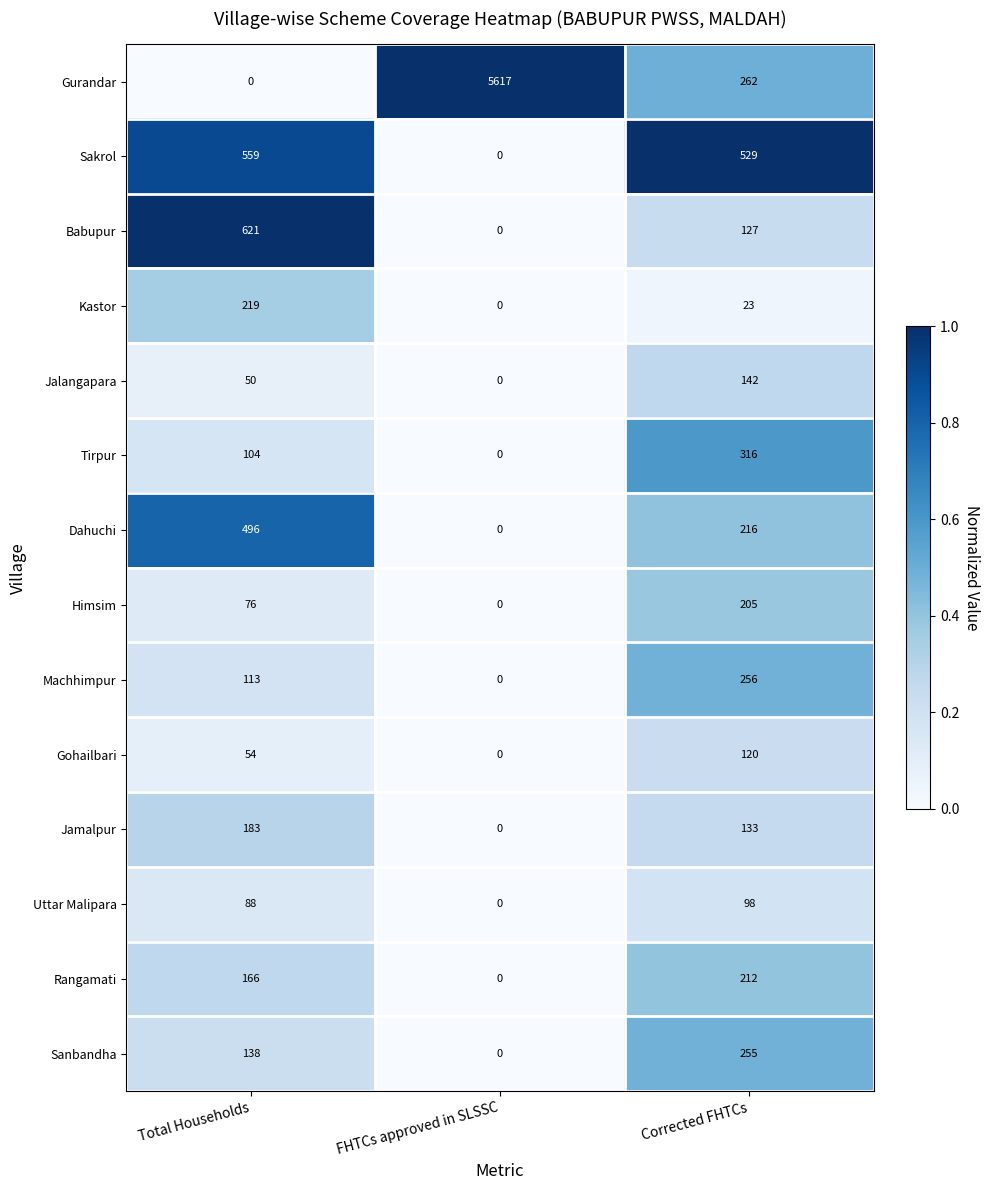

What is the difference between the Tirpur values at Corrected FHTCs and Total Households?

212